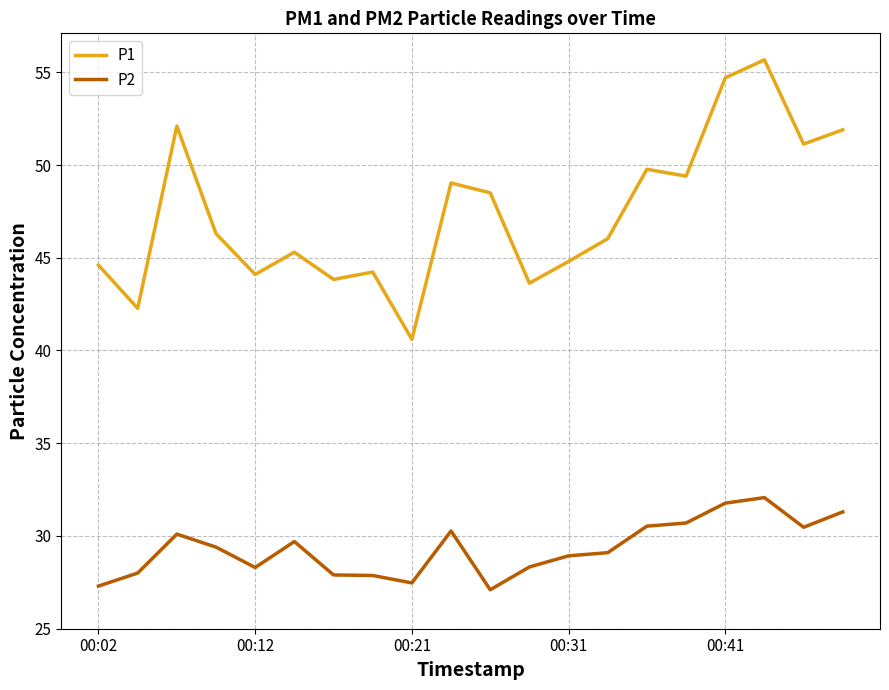

True or false: P2 and P1 intersect in this chart.

False